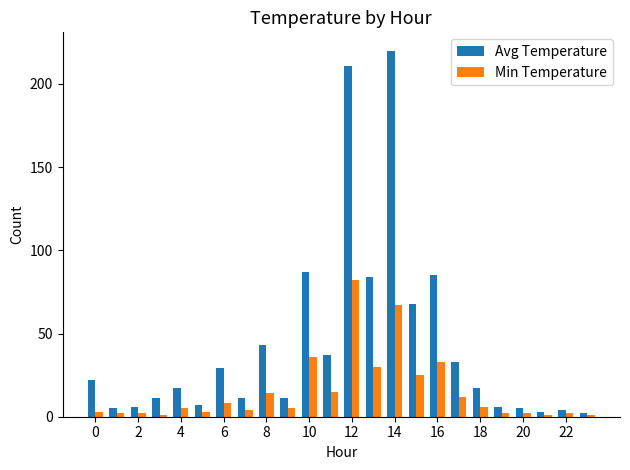

How many groups of bars are there?

24